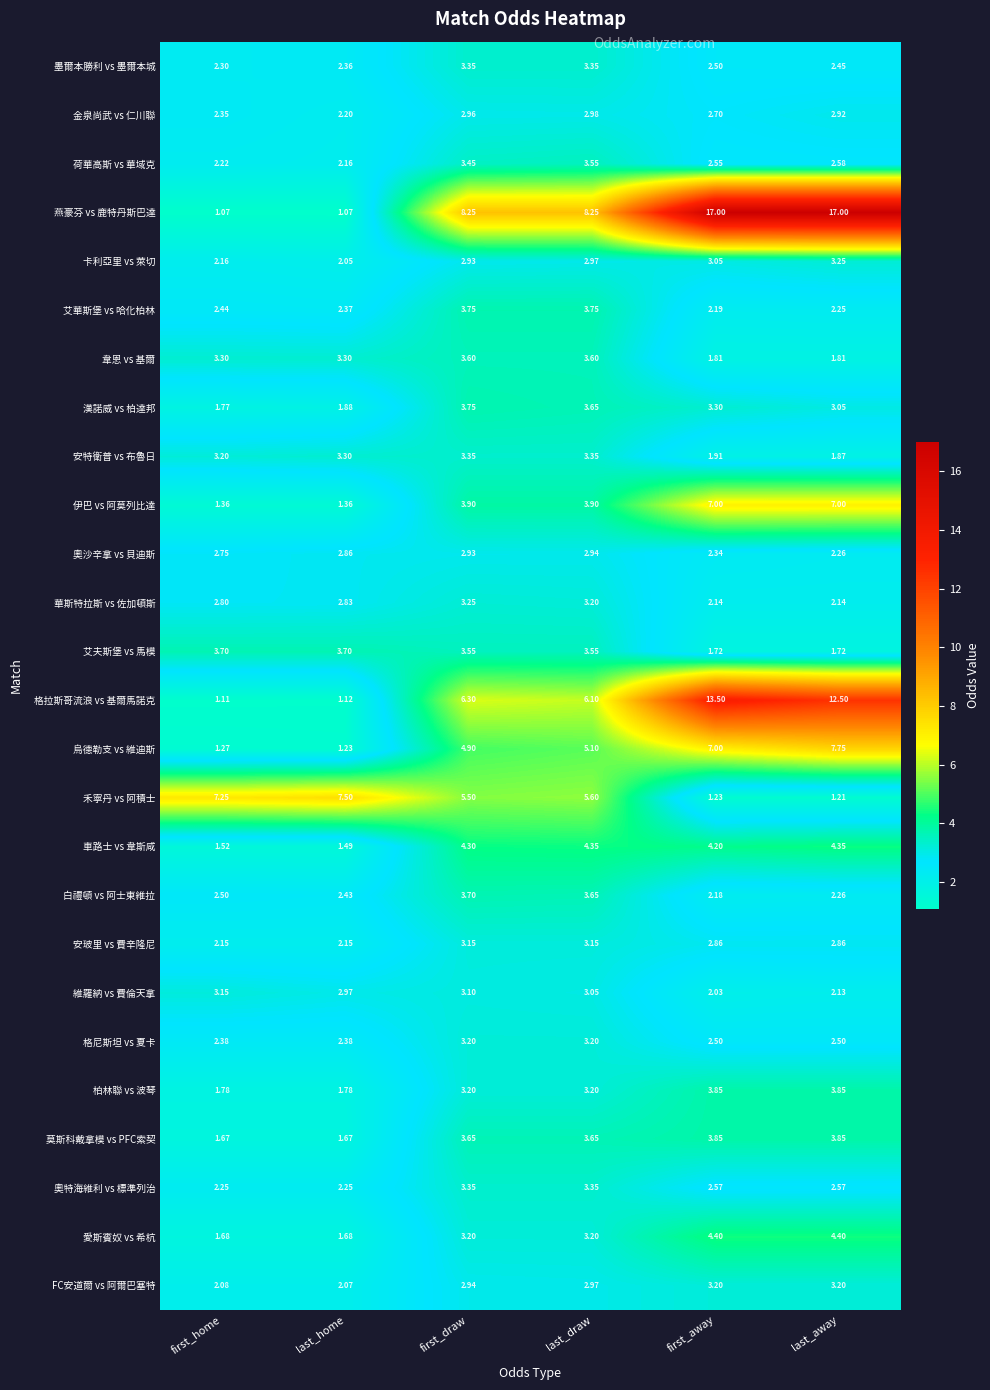

Which category has the highest value in the 卡利亞里 vs 萊切 series?

last_away